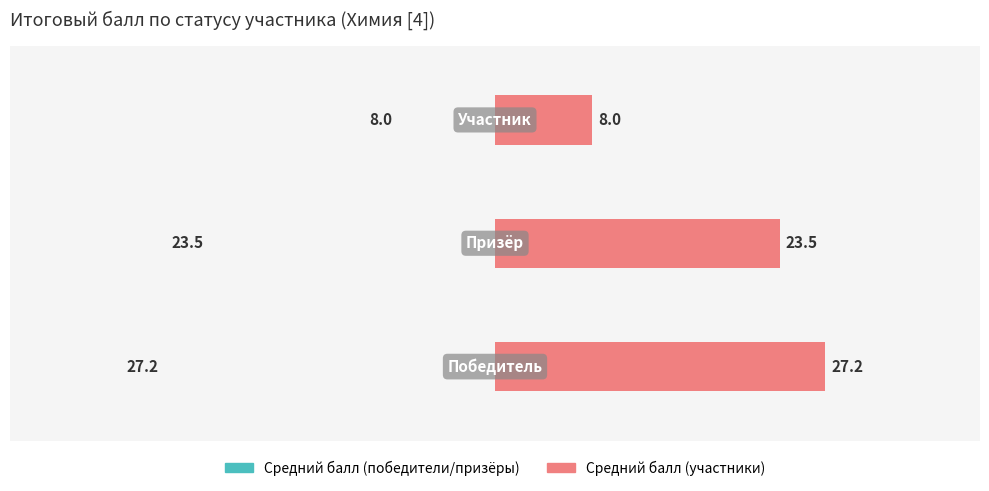

List the series in order of their peak value, highest first.

Средний балл (левая сторона), Средний балл (правая сторона)